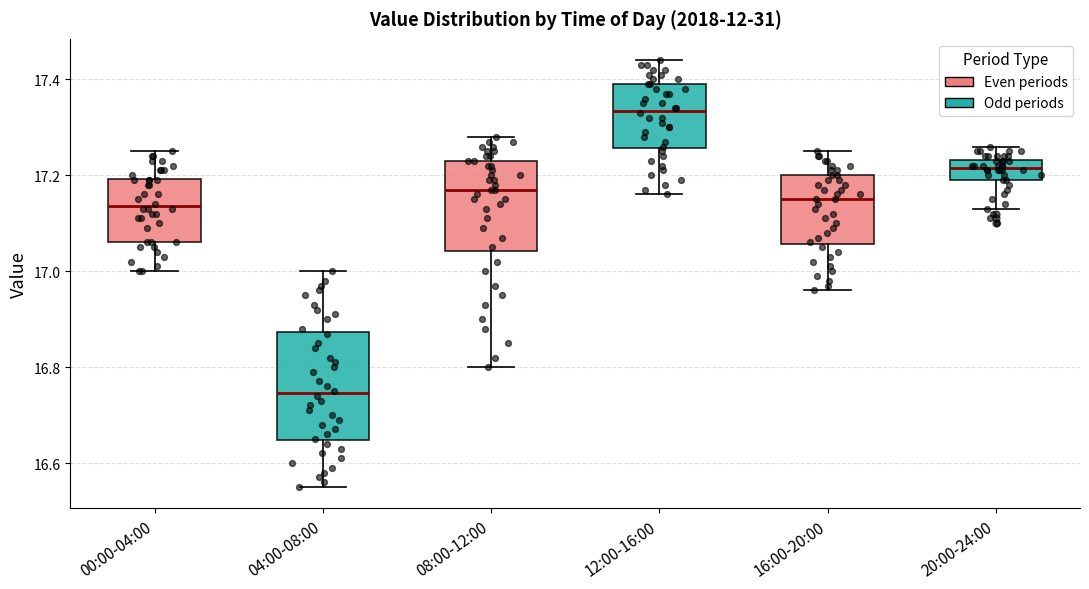

Which box is the tallest, from its lower edge to its upper edge?

04:00-08:00